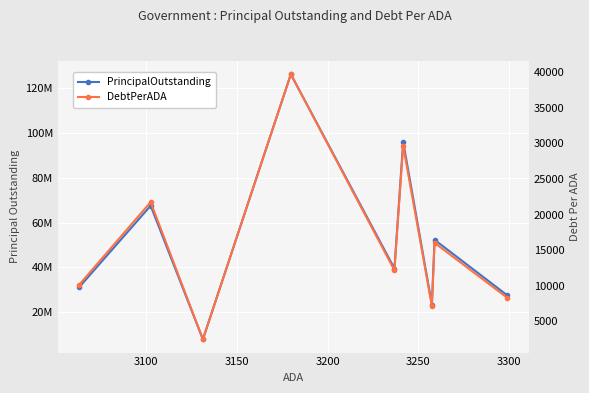

Is this an area chart (filled region under the line)?

No